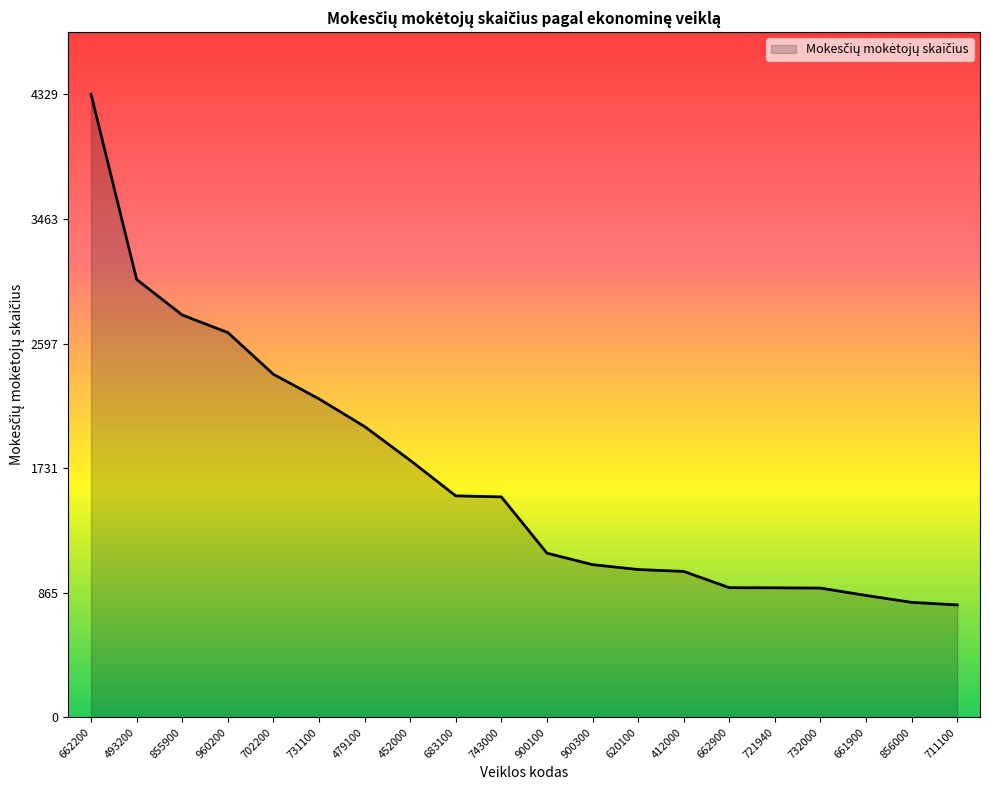

What is the difference between the maximum and minimum values?

3548